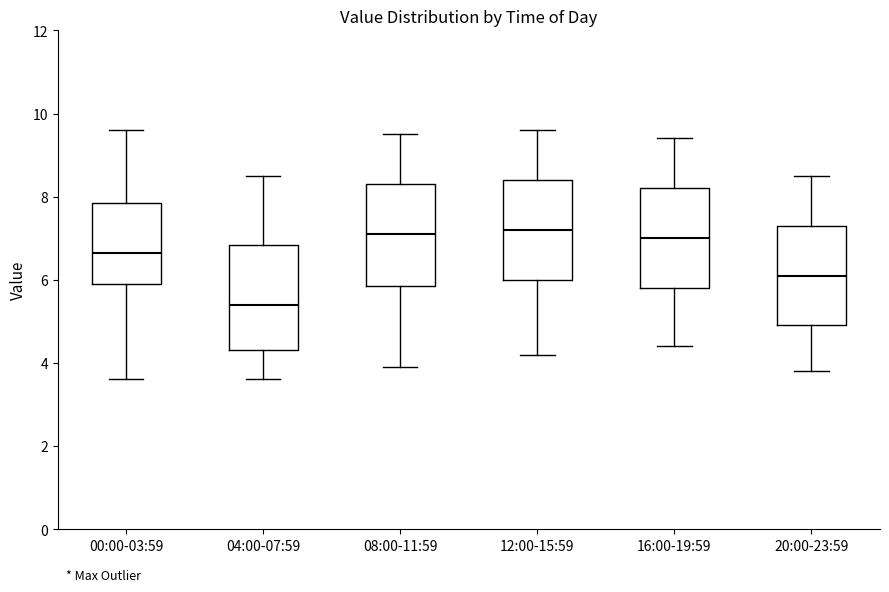

Where does the lower whisker of the box for 00:00-03:59 end on the y-axis? The values are not printed on the chart, so give them approximately, as read against the axis.

3.6